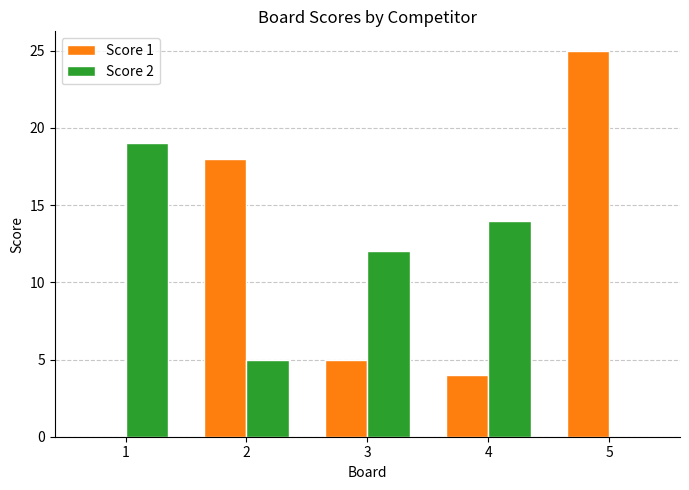

The value of Score 2 at 1 is 19. True or false?

True